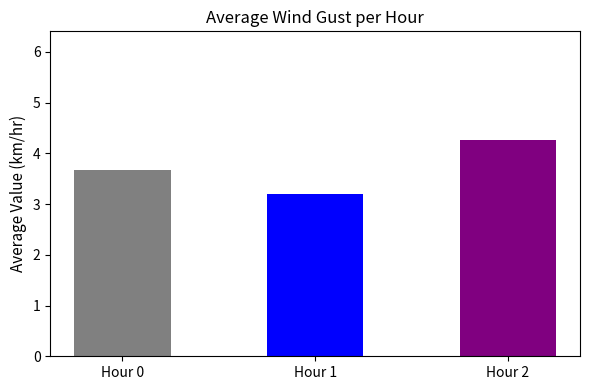

Is it true that the value at Hour 1 is 3.2?

True